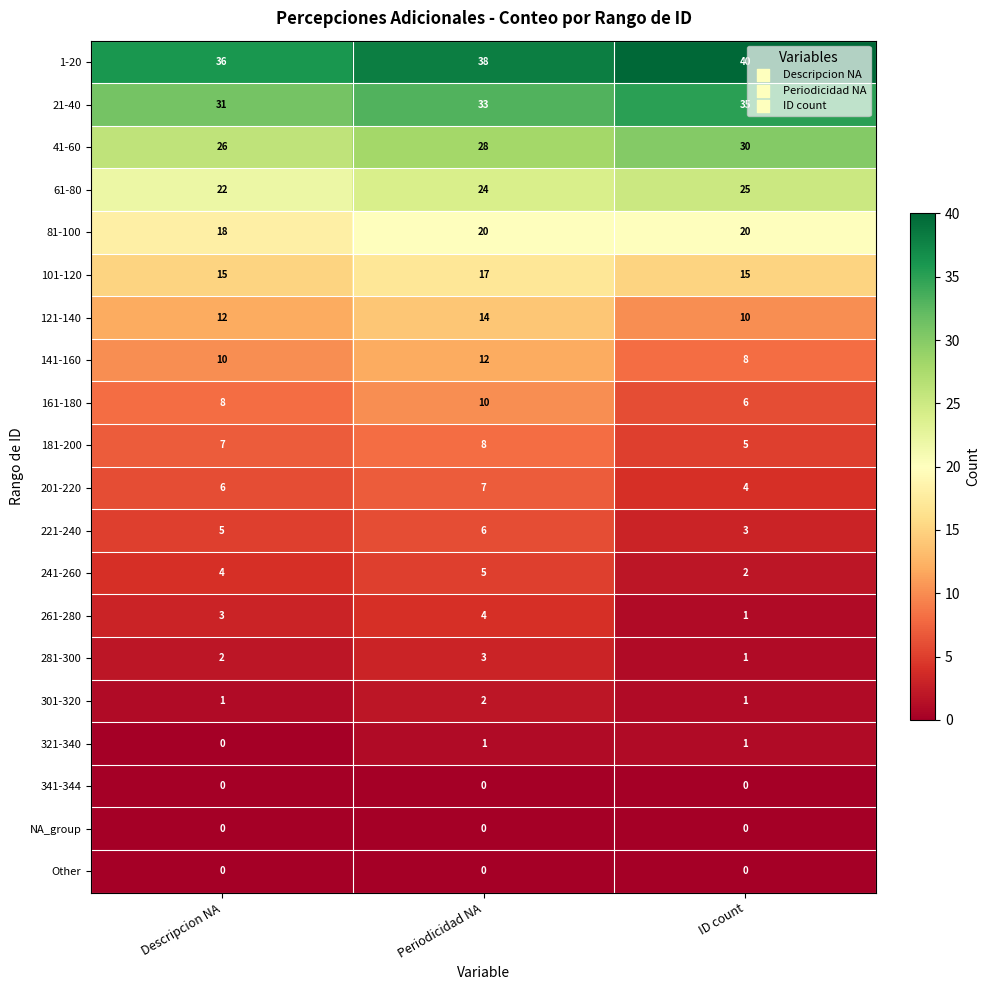

At which category is the sum across all series the highest?

Periodicidad NA